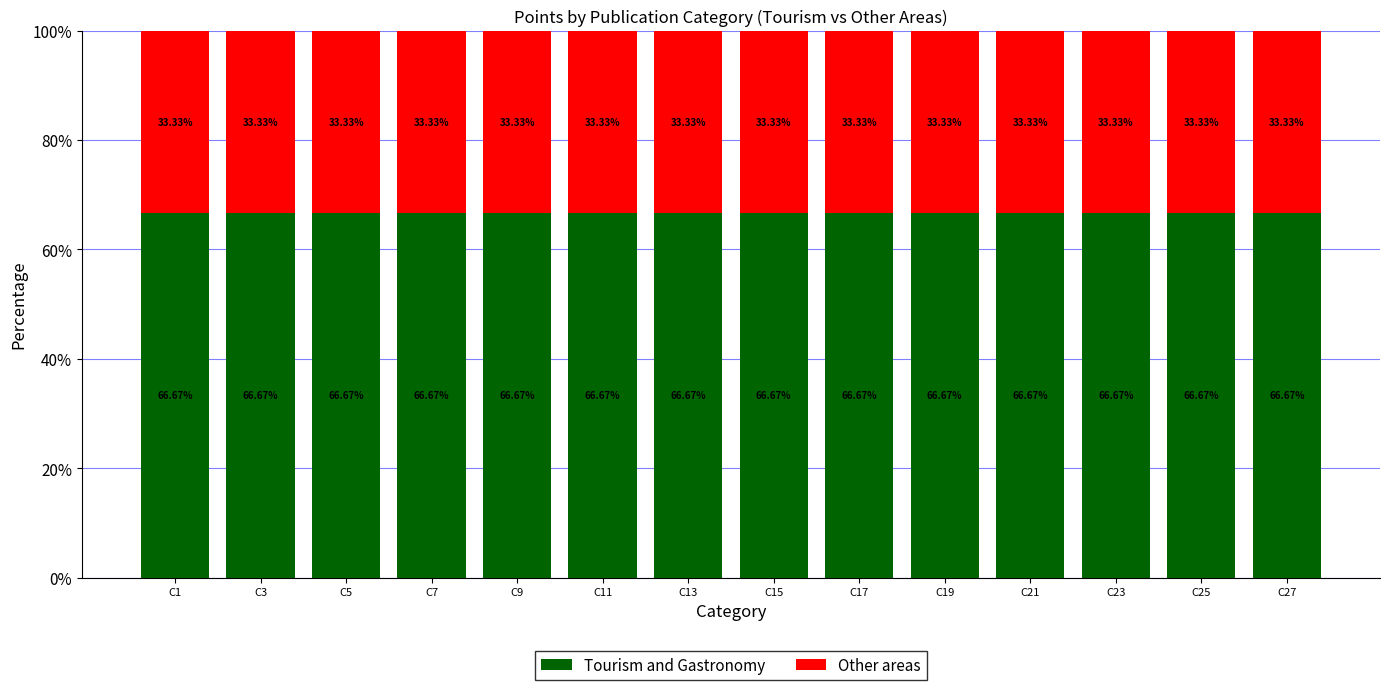

What is the average value of the Tourism and Gastronomy series?

66.7